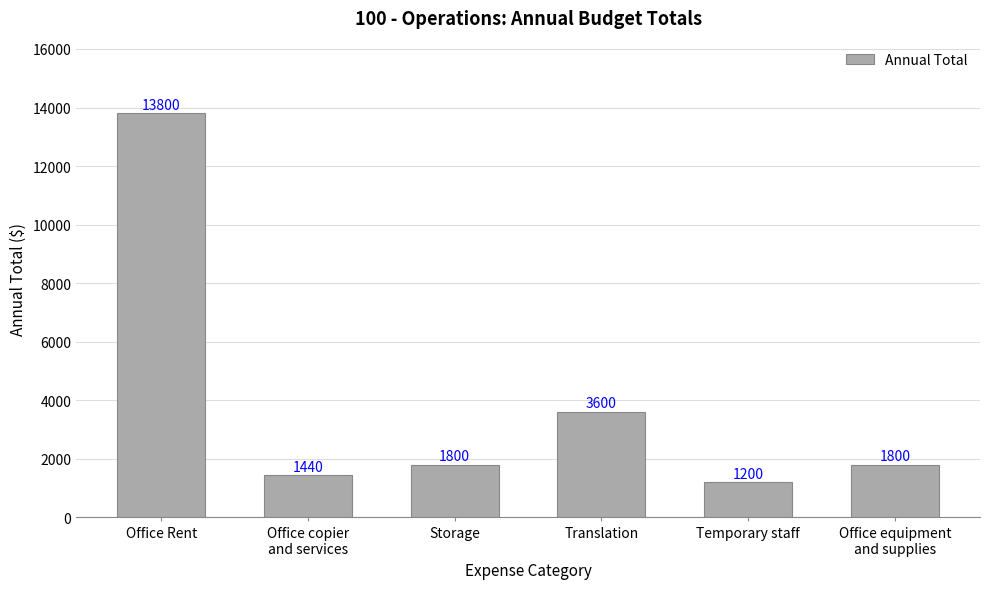

How many values are below 1800?

2